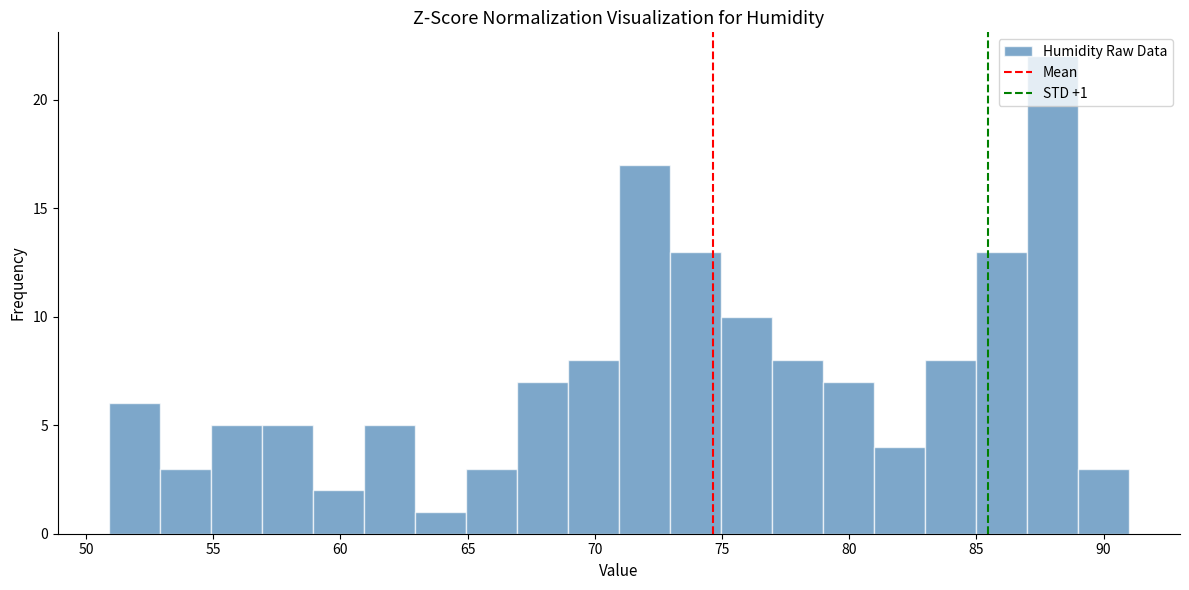

Over which range of the x-axis is the bar tallest?

87 to 89